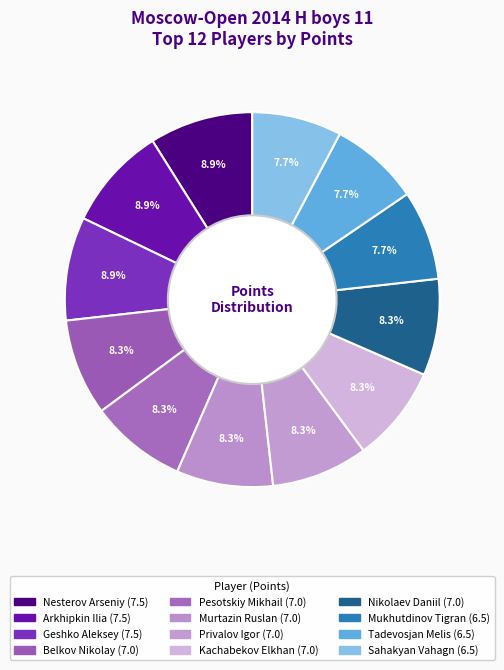

Does Tadevosjan Melis represent more than half of the total?

No